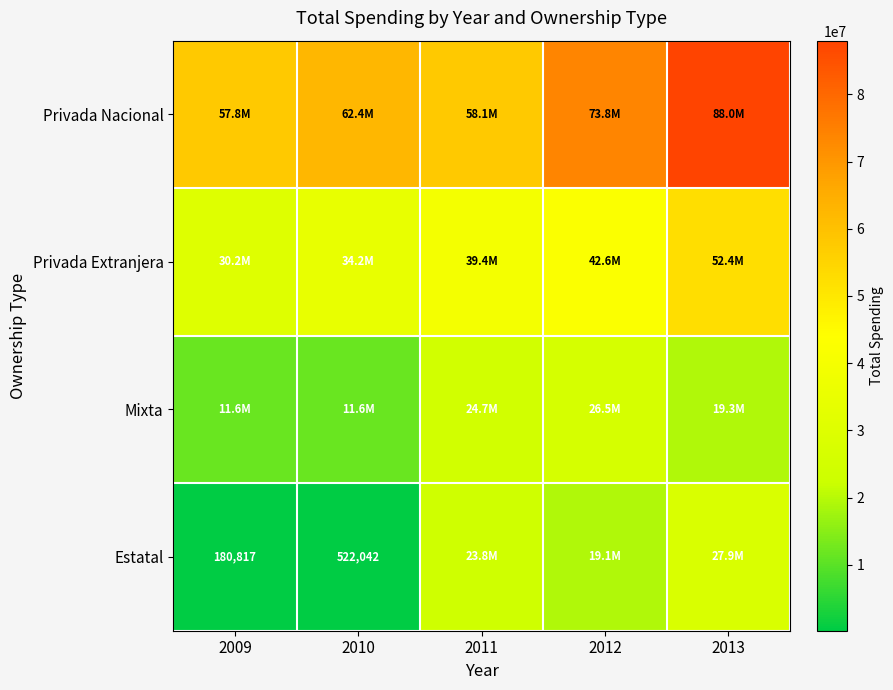

The value of Privada Nacional at 2009 is 37998478.6. True or false?

False